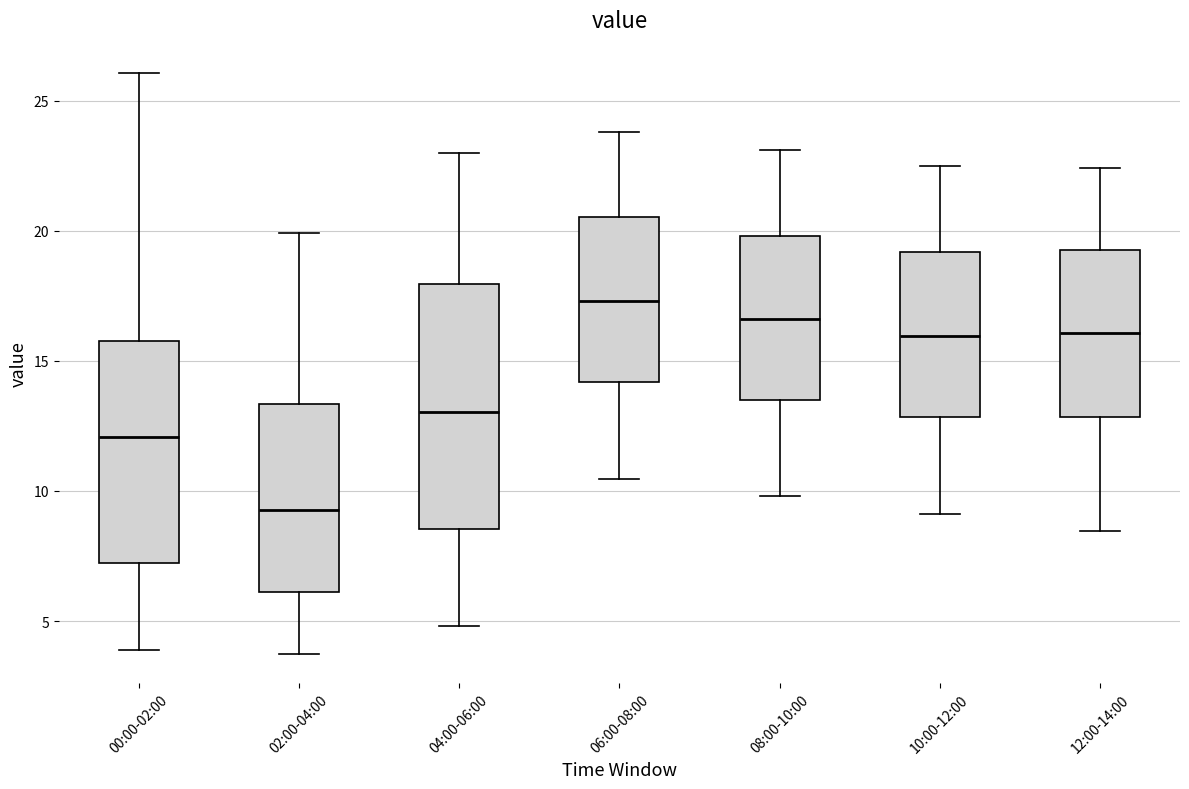

Where is the upper edge of the box for 00:00-02:00 on the y-axis? The values are not printed on the chart, so give them approximately, as read against the axis.

16.0